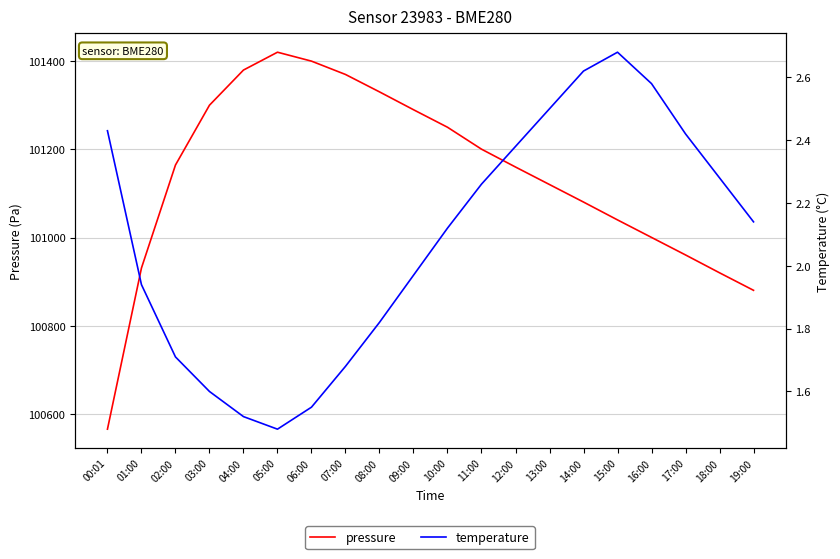

Reading right to left, transcribe all the data shown in this chart.

pressure: 19:00=100880.5	18:00=100920.2	17:00=100960.8	16:00=101000.5	15:00=101040.2	14:00=101080.8	13:00=101120.5	12:00=101160.2	11:00=101200.8	10:00=101250.5	09:00=101290.2	08:00=101330.8	07:00=101370.2	06:00=101400.5	05:00=101420.8	04:00=101380.2	03:00=101300.5	02:00=101164.8	01:00=100931.1	00:01=100565.4
temperature: 19:00=2.1	18:00=2.3	17:00=2.4	16:00=2.6	15:00=2.7	14:00=2.6	13:00=2.5	12:00=2.4	11:00=2.3	10:00=2.1	09:00=2.0	08:00=1.8	07:00=1.7	06:00=1.6	05:00=1.5	04:00=1.5	03:00=1.6	02:00=1.7	01:00=1.9	00:01=2.4